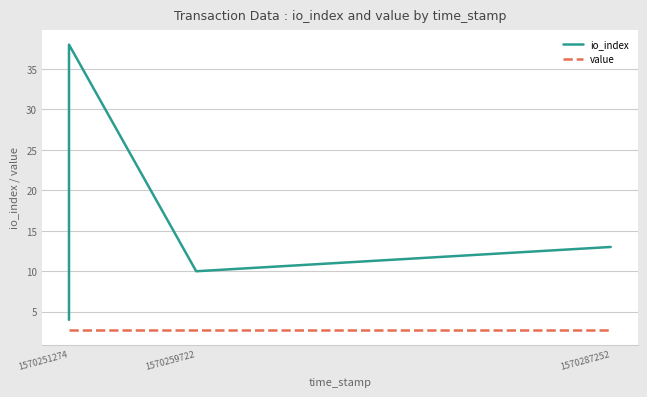

List the labels in order of value value, smallest first.

1570251274, 1570251274, 1570259722, 1570287252